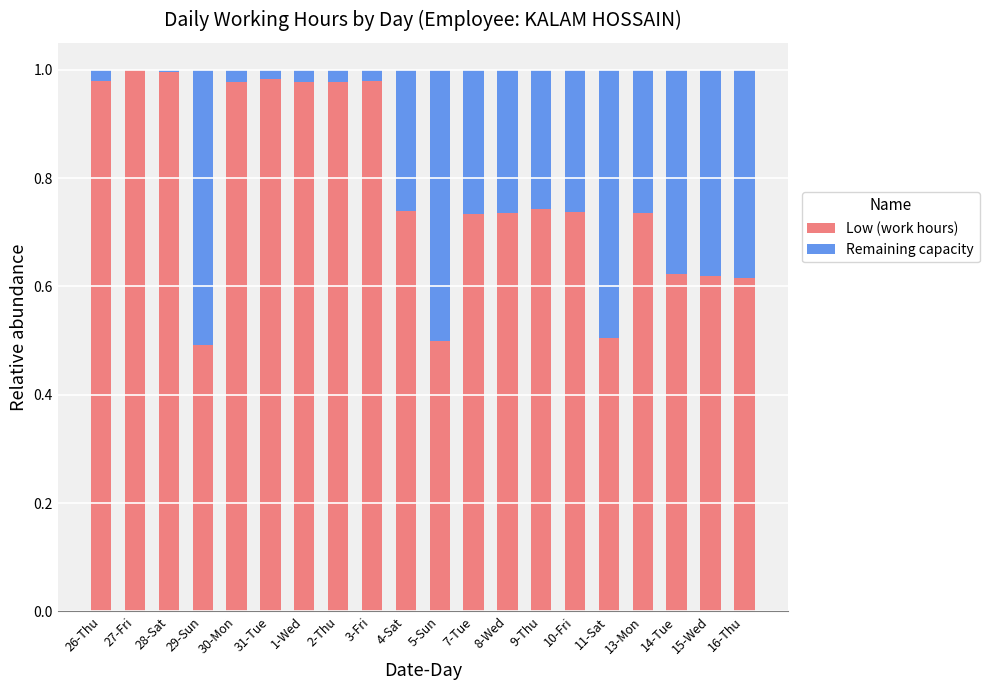

Is it true that Low (work hours) equals 0.5 at 5-Sun?

True